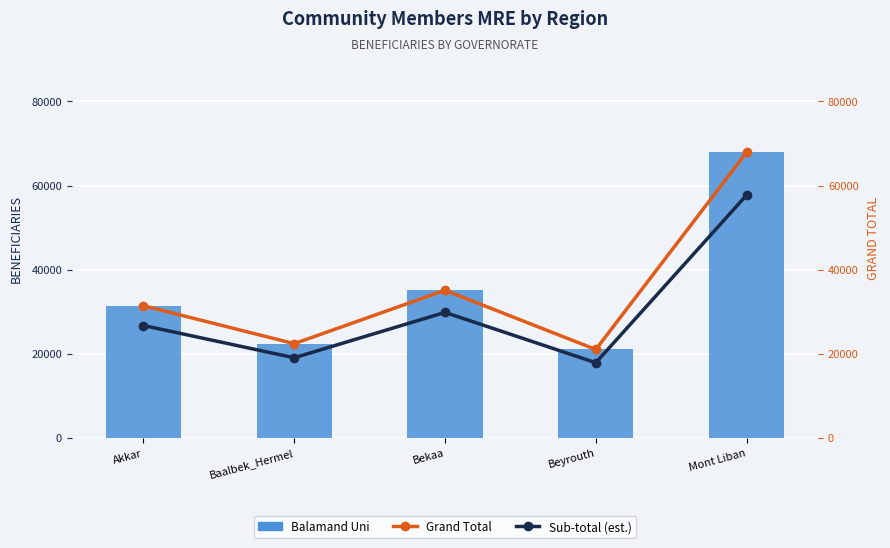

What are all the series names shown in the legend?

Balamand Uni, Grand Total, Sub-total (est.)